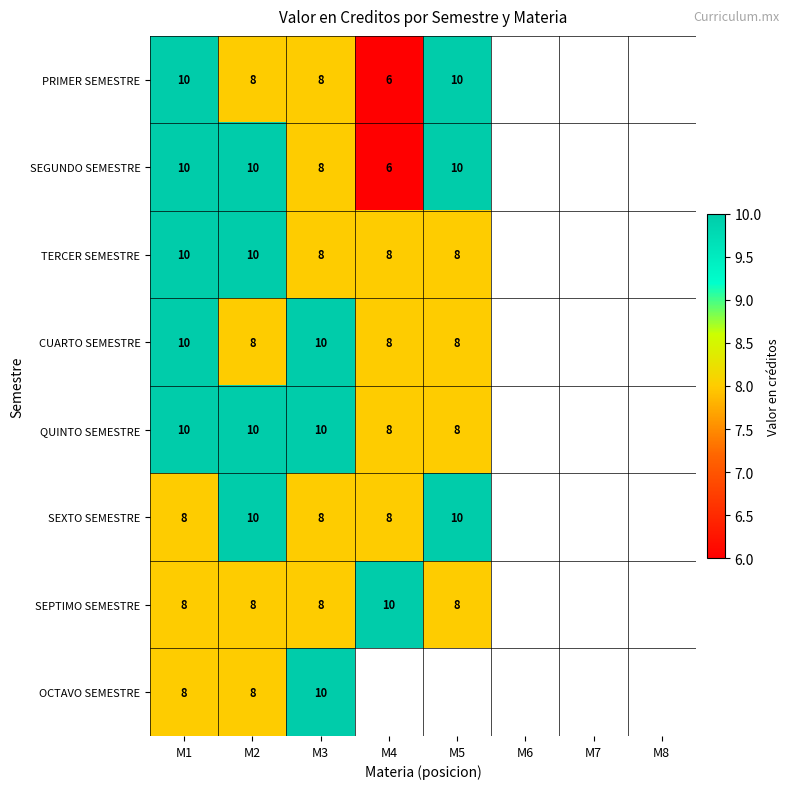

The SEGUNDO SEMESTRE series shows 10 at M1. True or false?

True